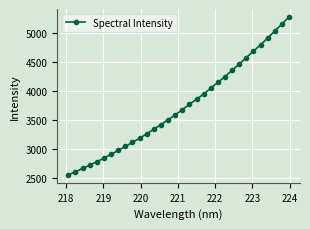

What is the sum of all values?

119352.5